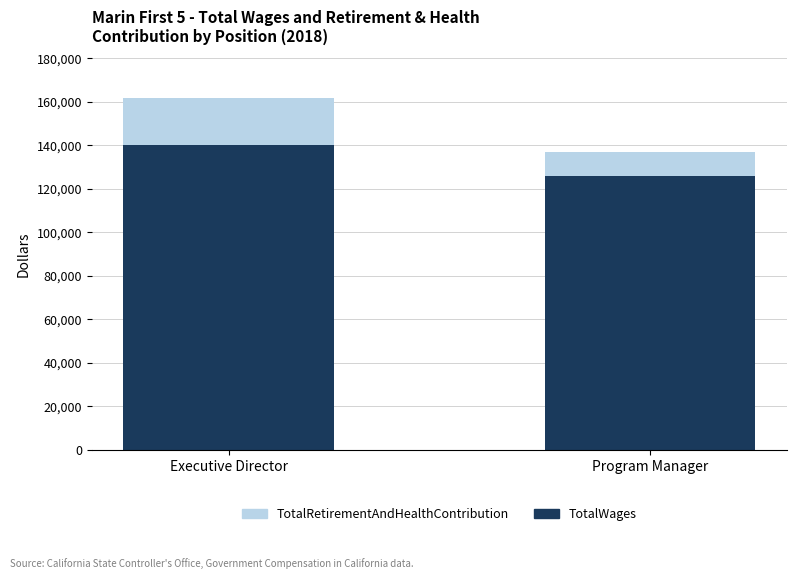

At which category is the sum across all series the highest?

Executive Director